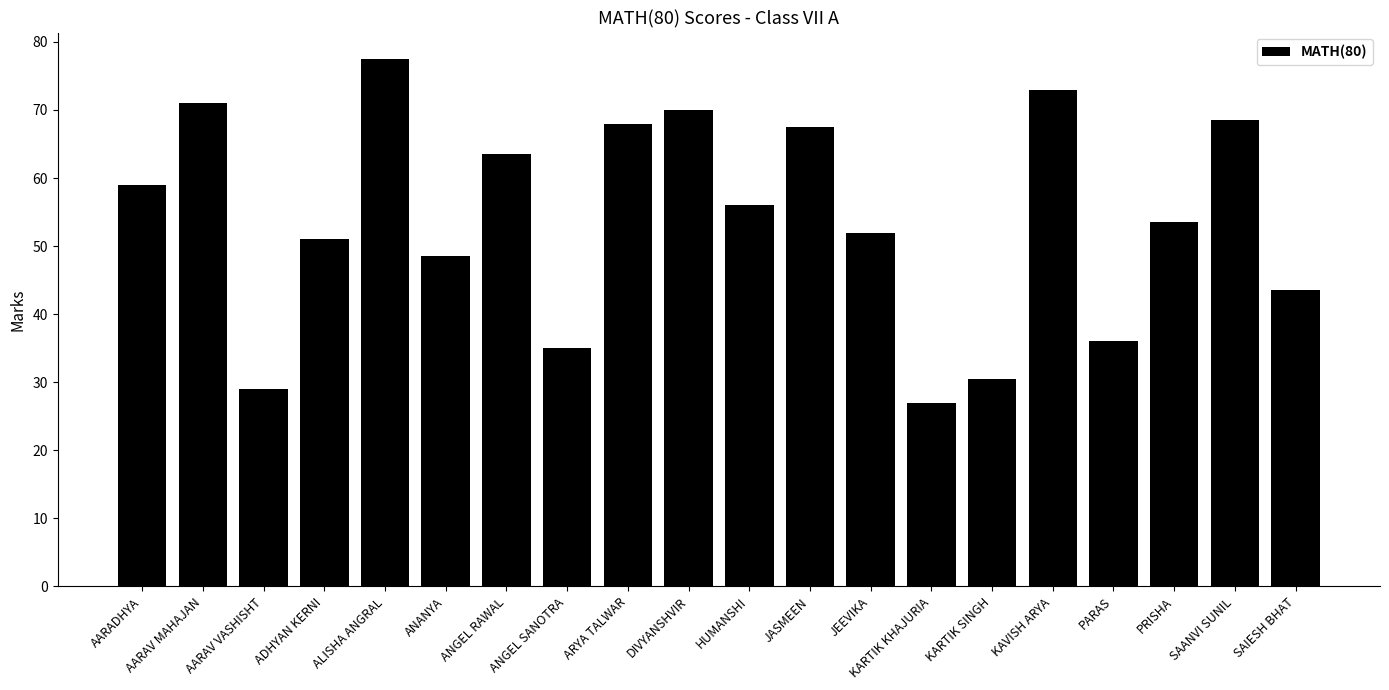

What is the difference between the maximum and minimum values?

50.5